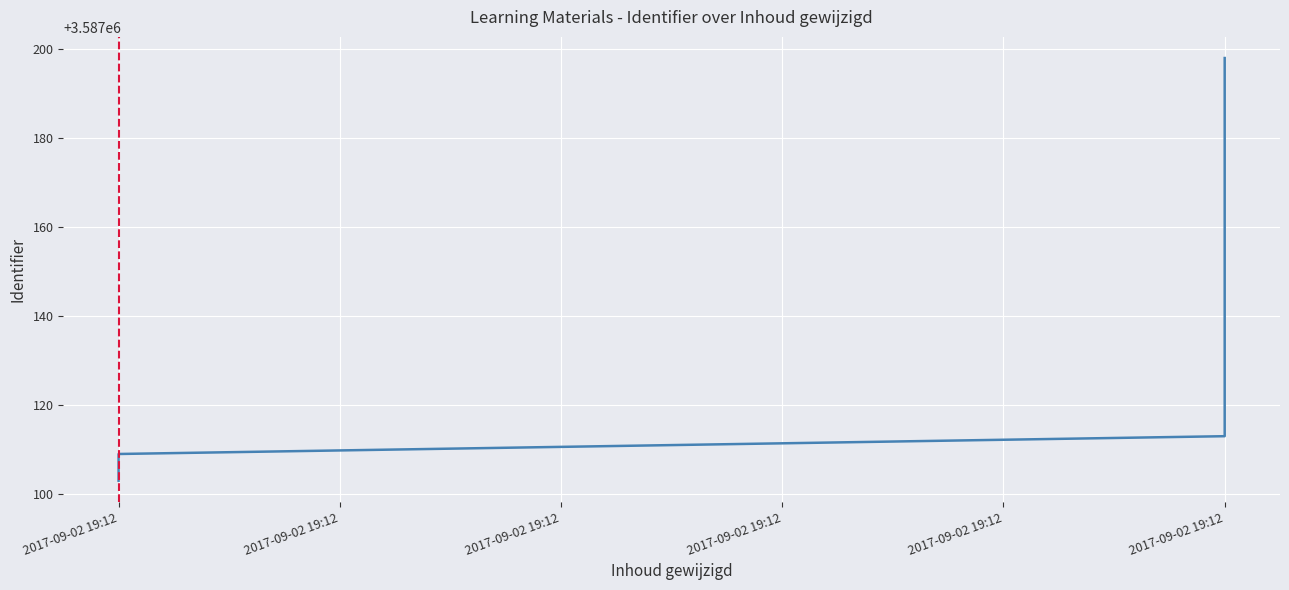

What is the greatest value displayed?

3587198